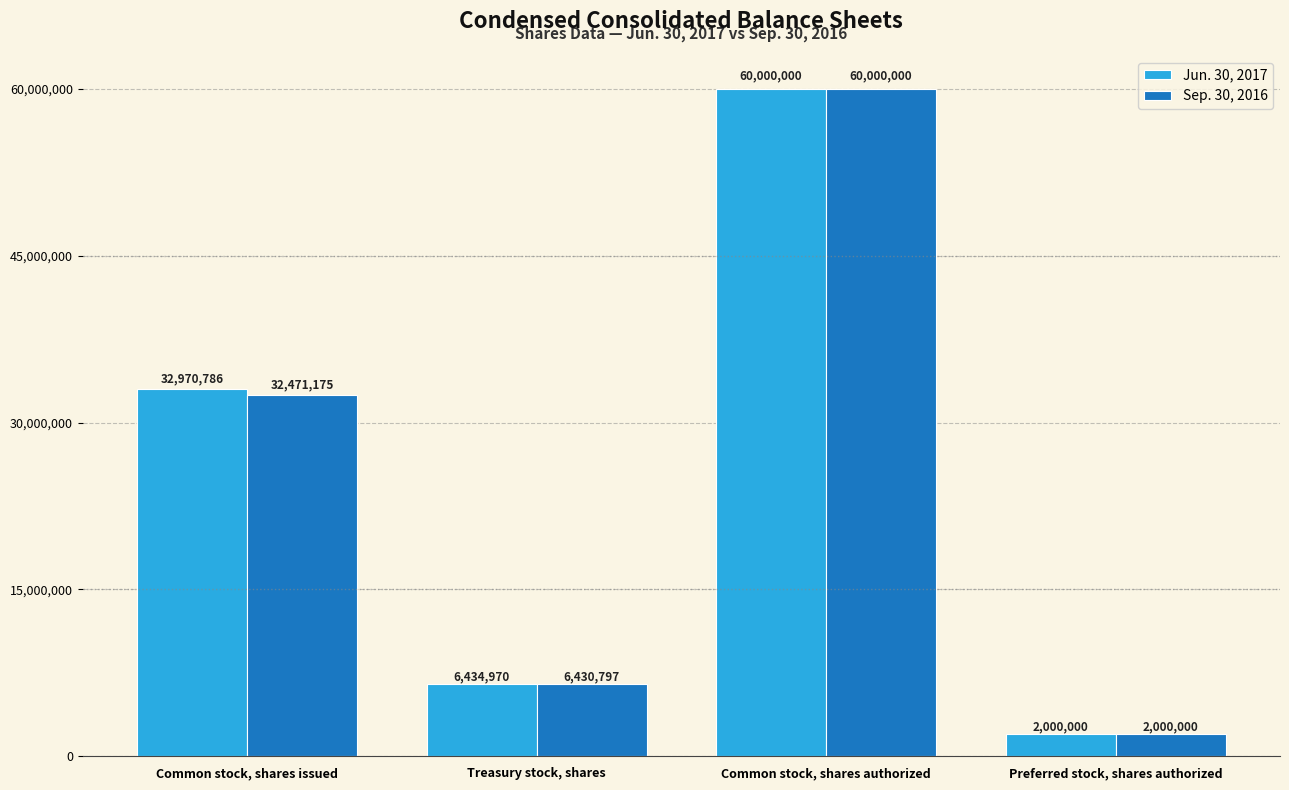

Is it true that Sep. 30, 2016 equals 29638577 at Common stock, shares authorized?

False